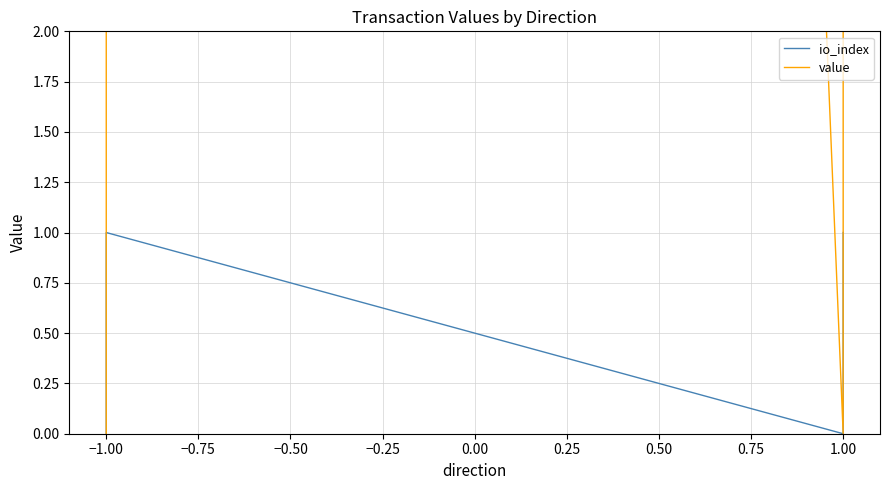

Rank the series at −1.00 from lowest to highest value.

io_index, value